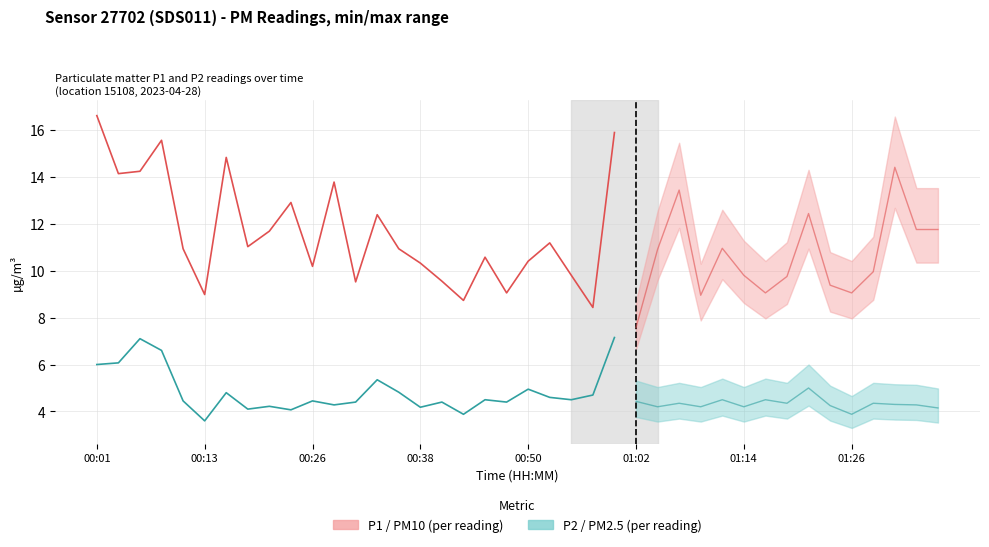

What are all the series names shown in the legend?

P1, P2